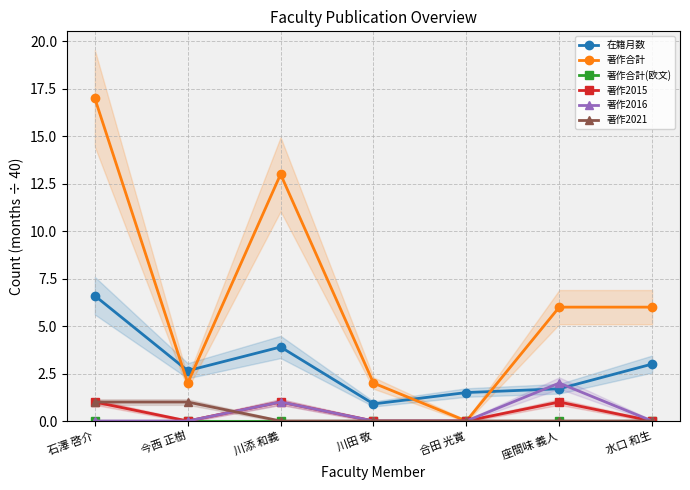

What is the approximate value of 在籍月数 at 川添 和義?

3.9